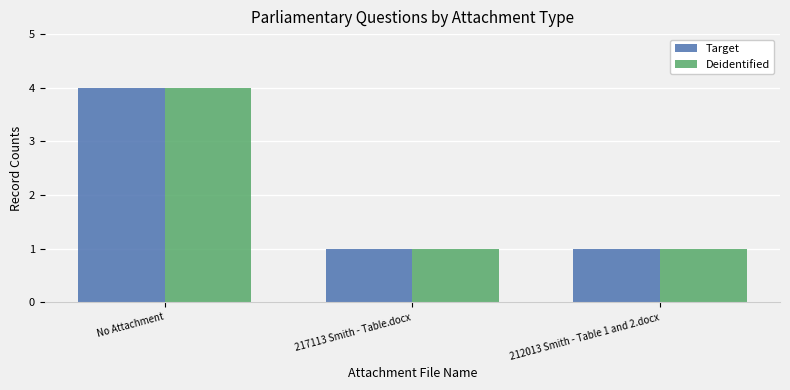

What are all the series names shown in the legend?

Target, Deidentified